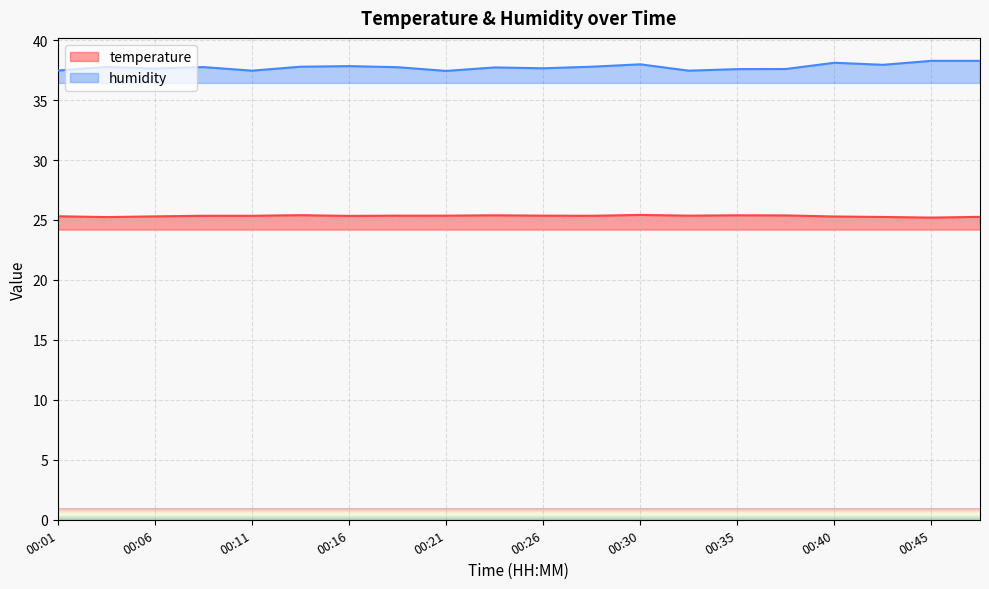

What is the greatest value displayed?

38.3